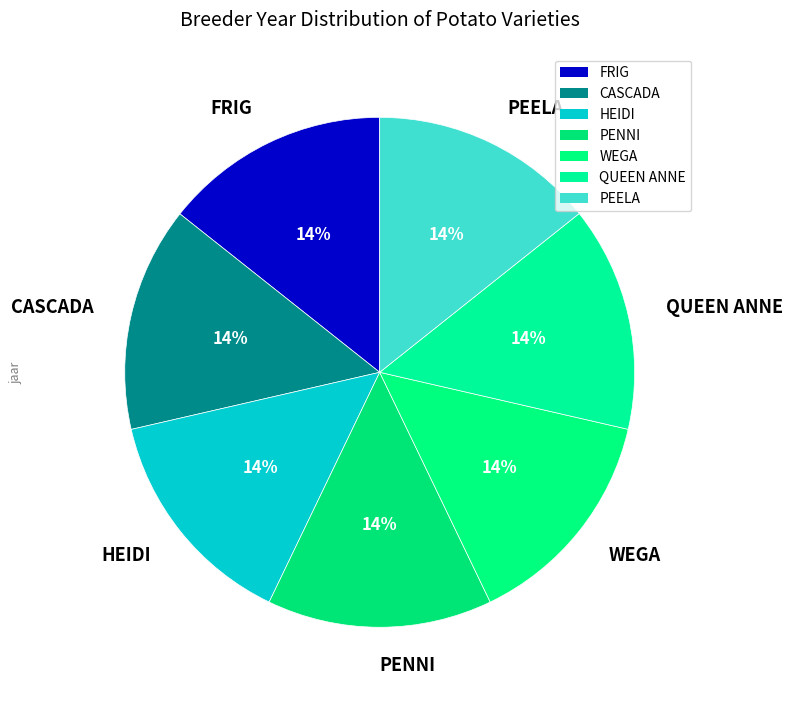

To the nearest percent, what is the combined percentage of WEGA and HEIDI?

29%